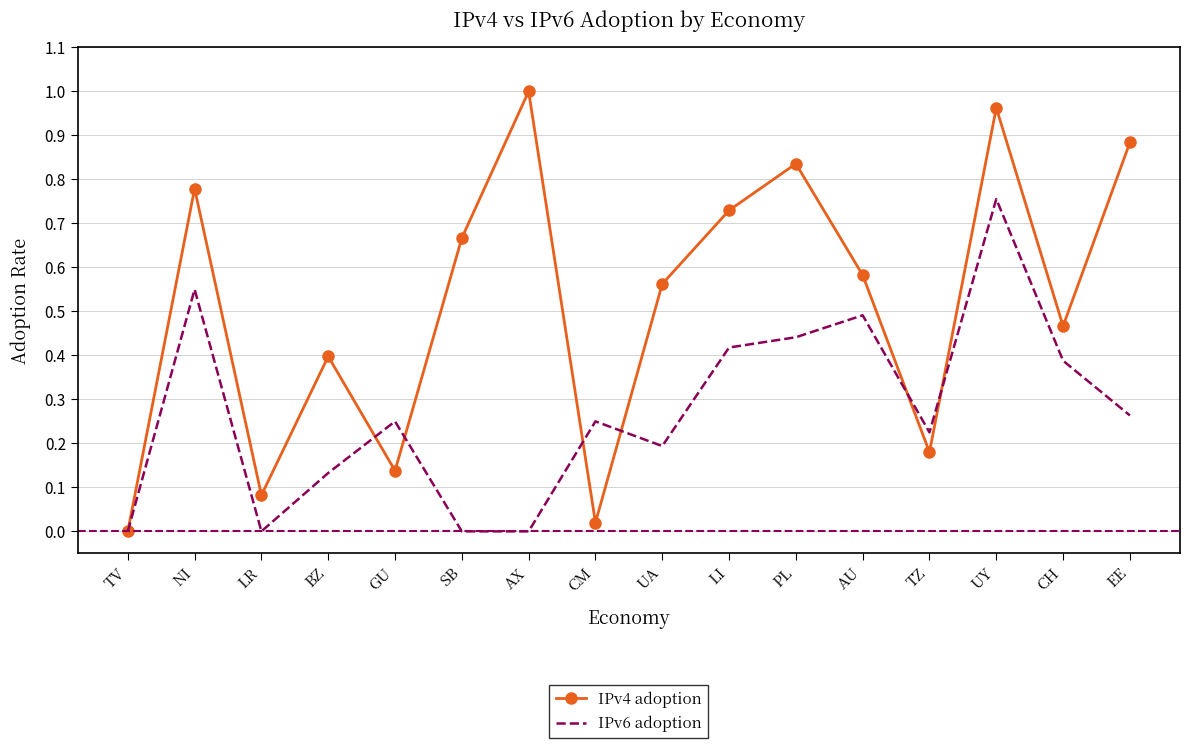

Which series has the largest range (max minus min)?

IPv4 adoption